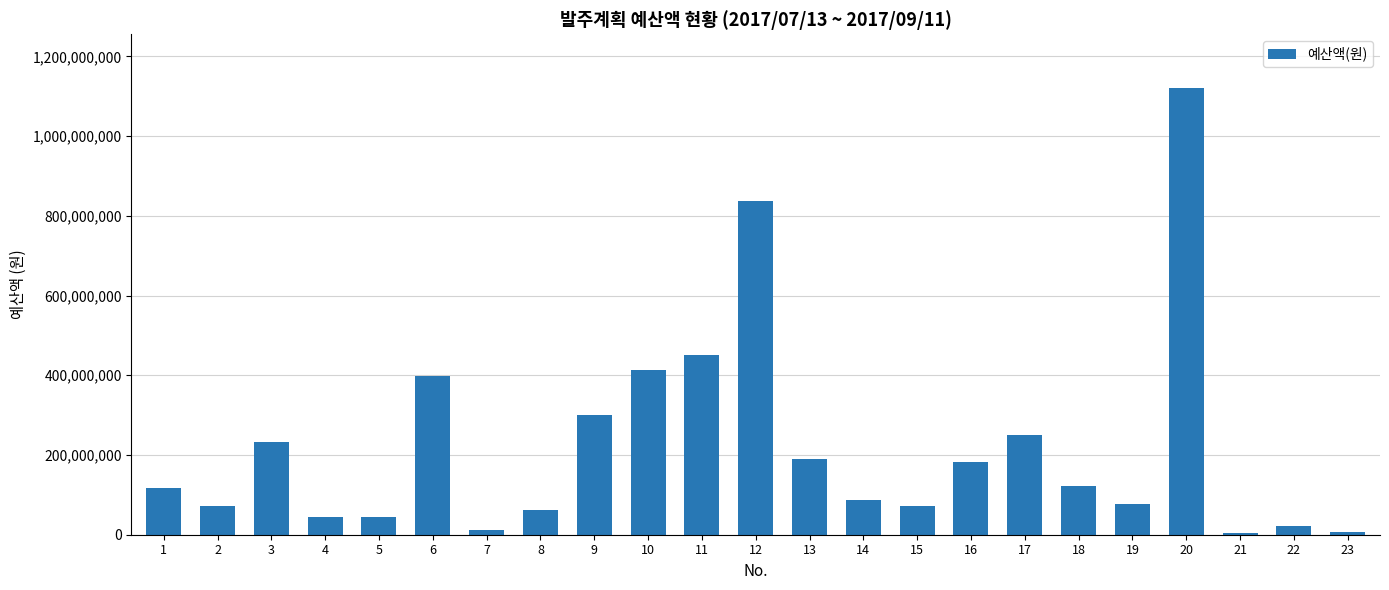

What is the value of the 12th bar from the left?

836663000